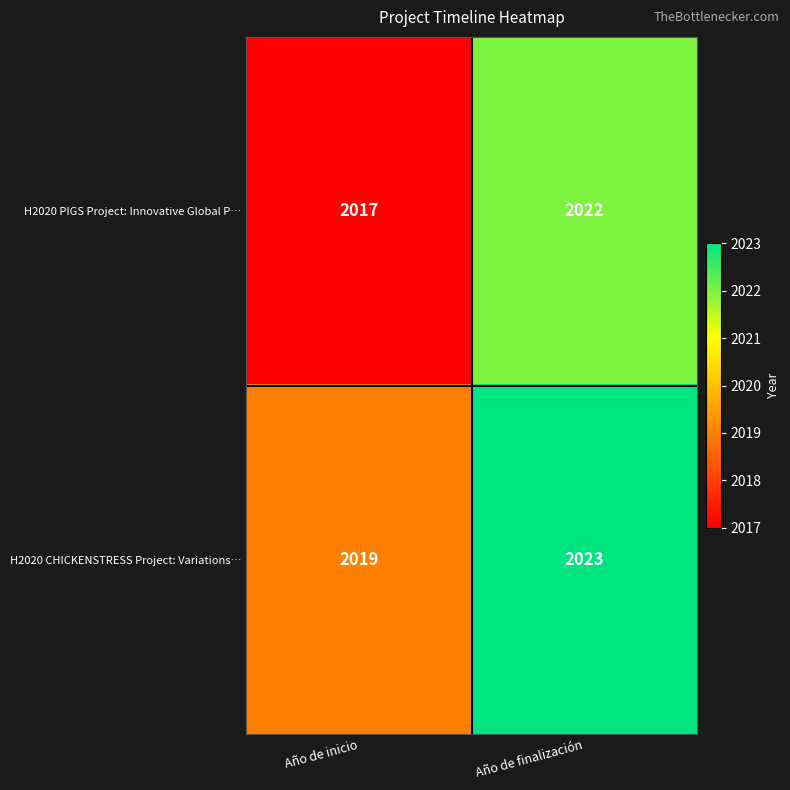

Where is H2020 PIGS Project: Innovative Global P… nearest to the value 2019?

Año de inicio